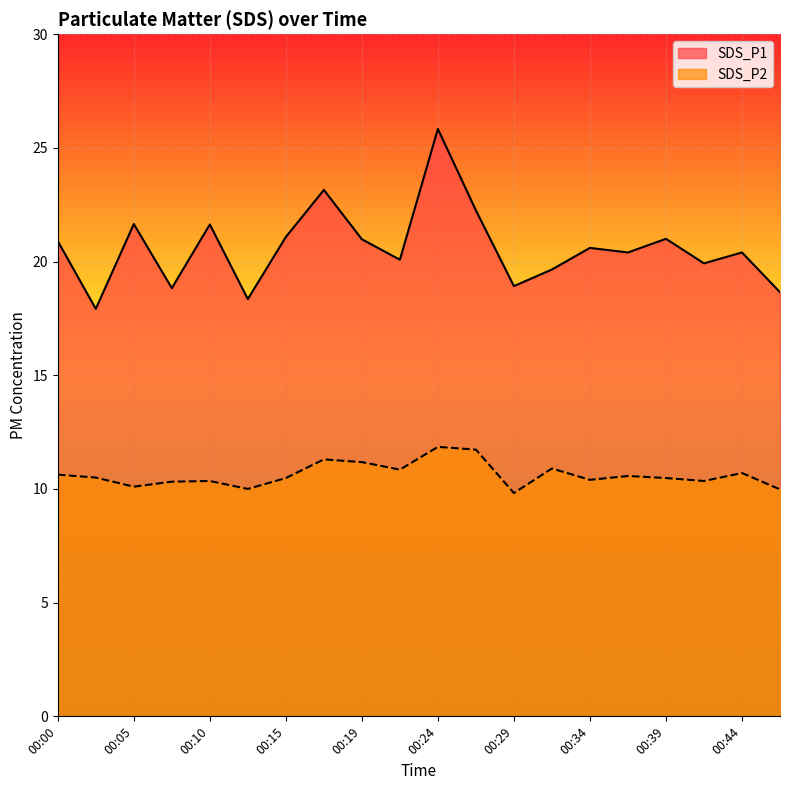

What is the highest value of the SDS_P1 series?

25.8